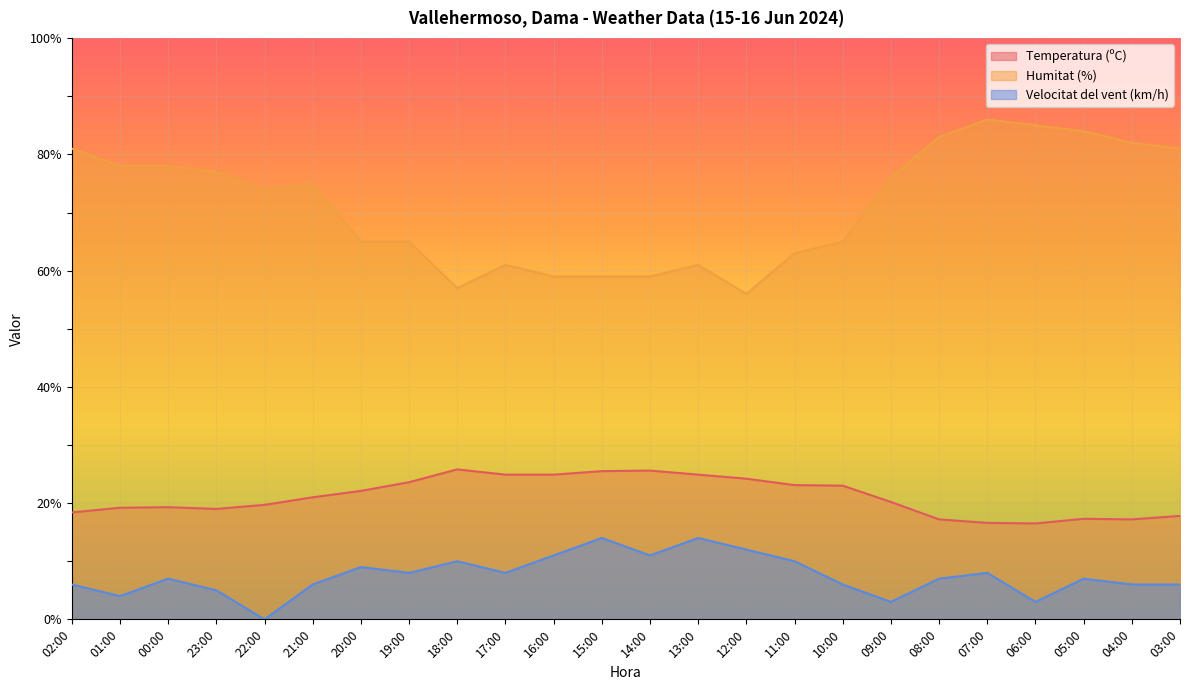

What is the total value across all series at 00:00?

104.3